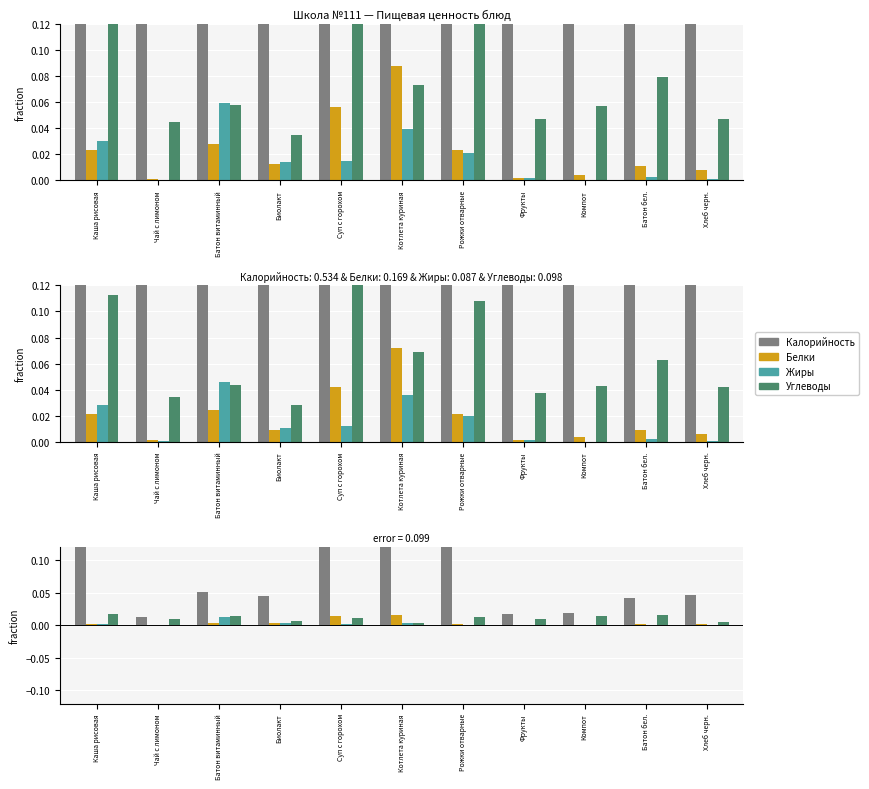

What are all the series names shown in the legend?

Калорийность, Белки, Жиры, Углеводы